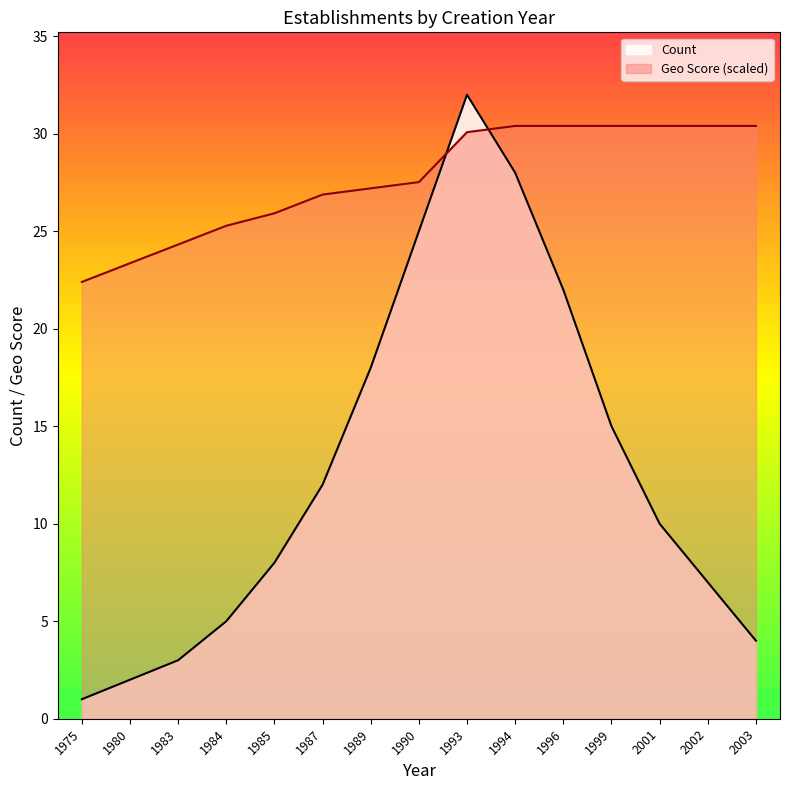

What is the total value across all series at 1999?

45.4